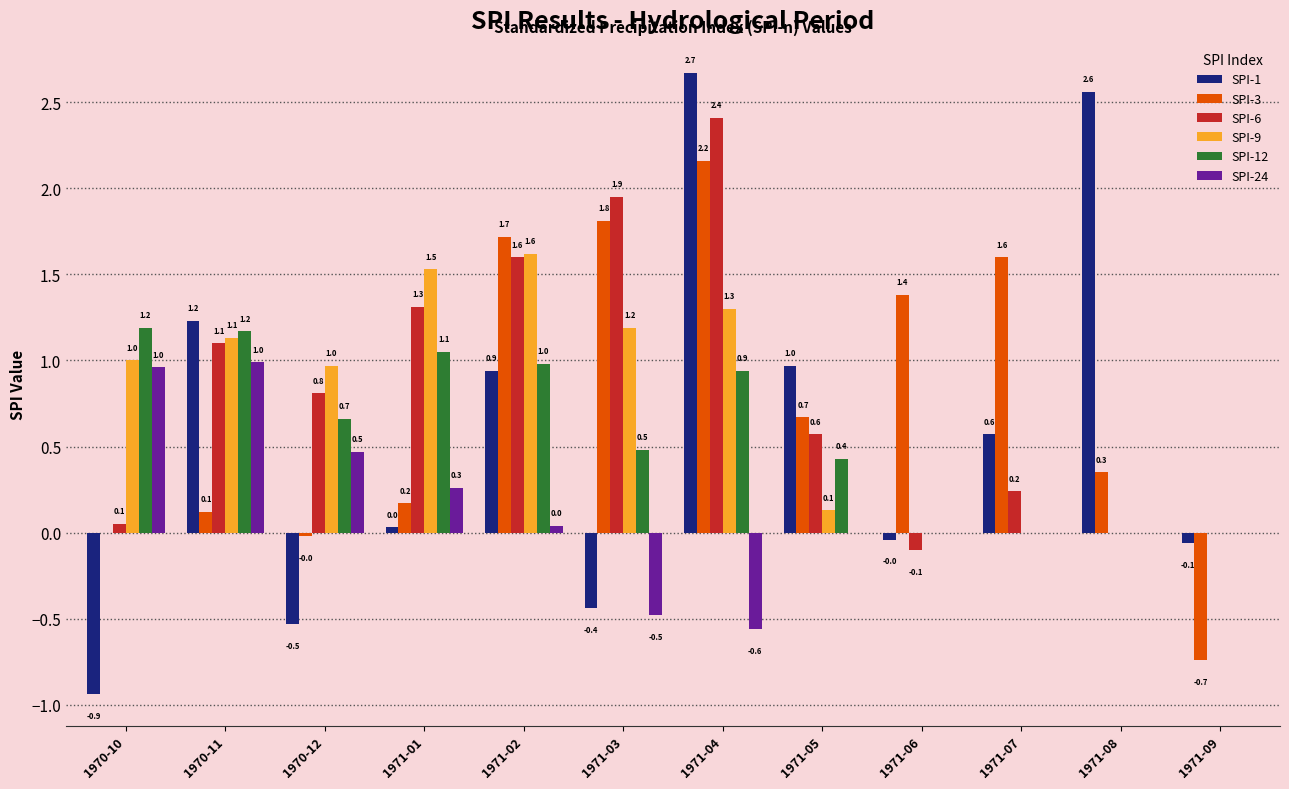

Is it true that SPI-1 equals -0.9 at 1970-10?

True